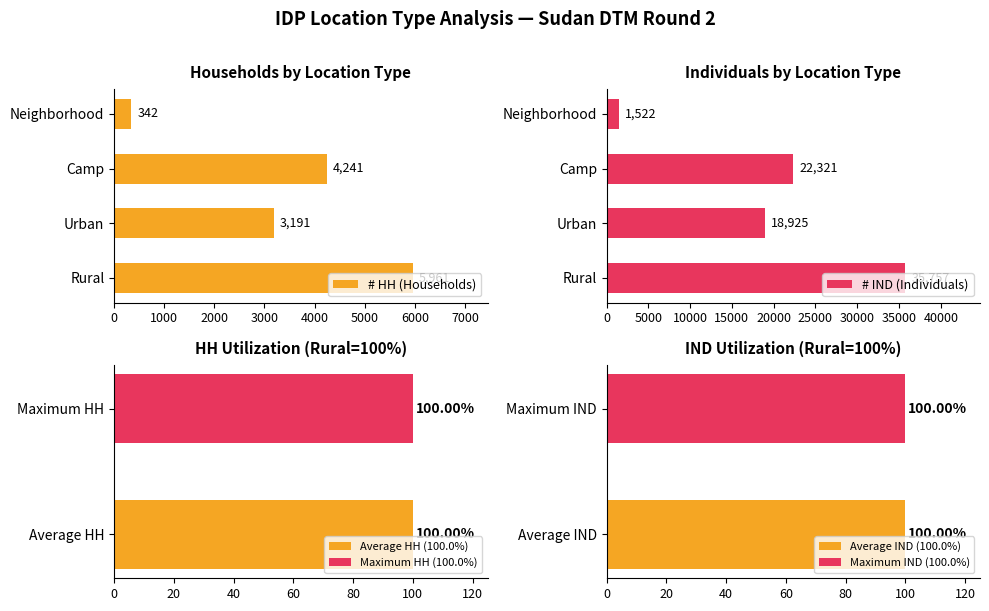

True or false: # IND (Individuals) has a value of 49814 at Rural.

False